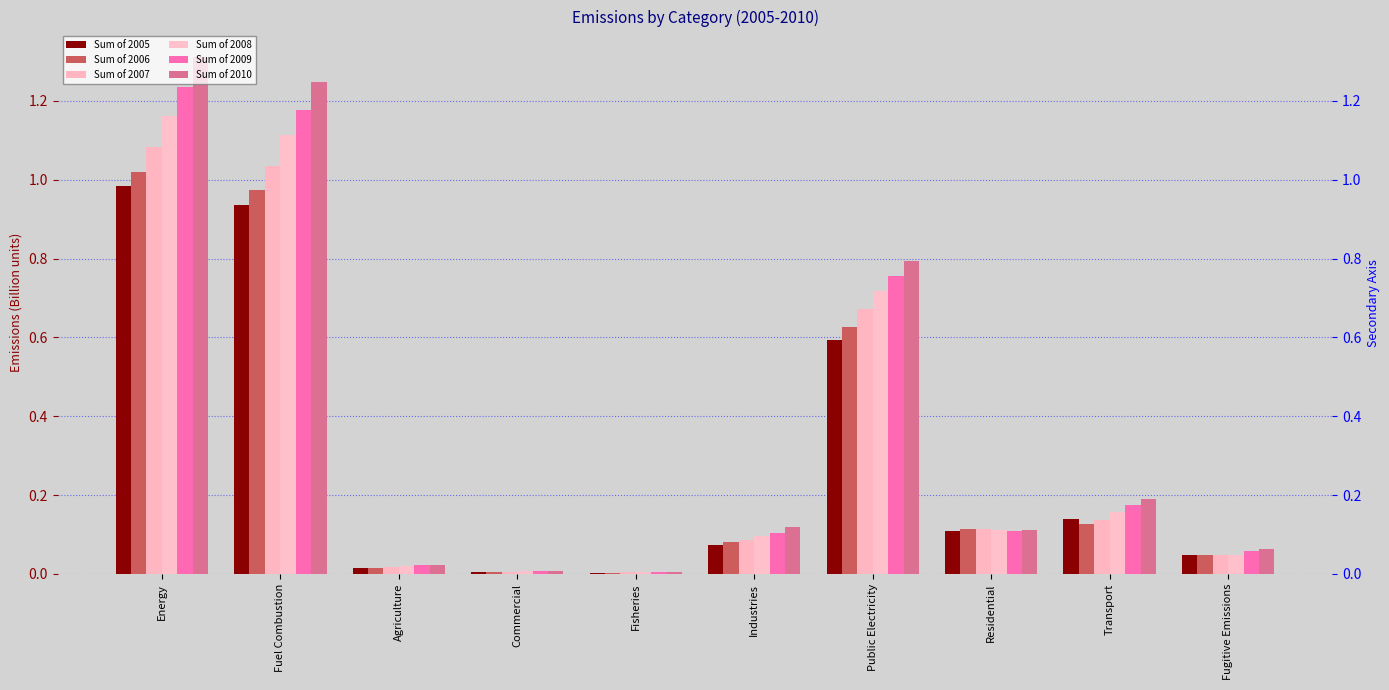

What is the difference between the Sum of 2008 values at Fuel Combustion and Fugitive Emissions?

1.1